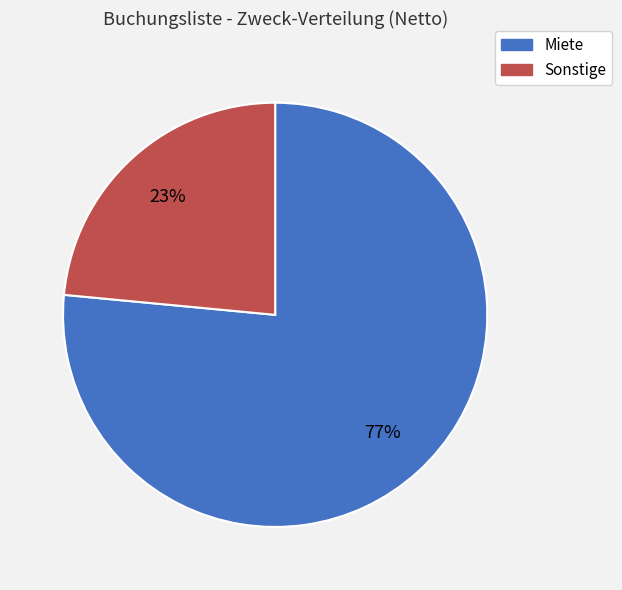

Is there any slice that represents more than half of the pie?

Yes